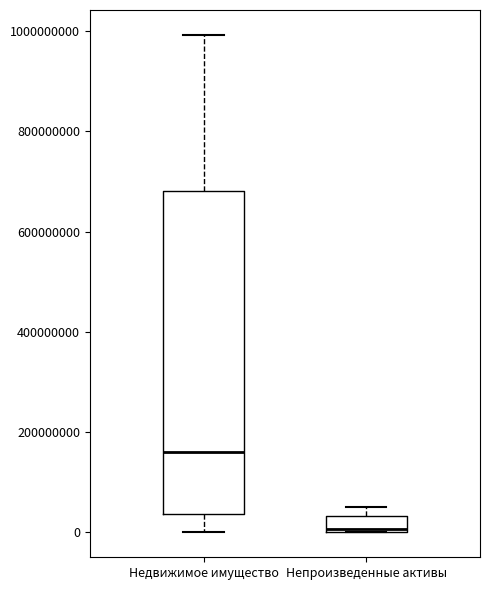

Where is the lower edge of the box for Непроизведенные активы on the y-axis? The values are not printed on the chart, so give them approximately, as read against the axis.

0